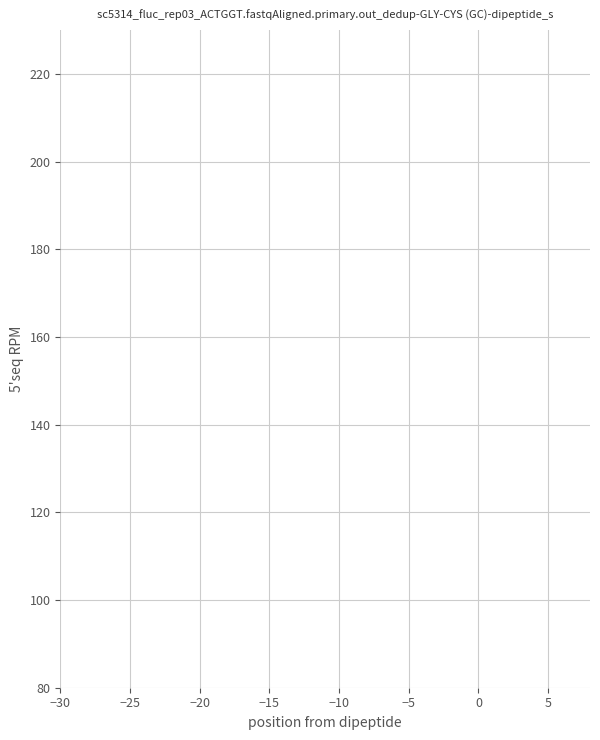

The value at 0 is 2673. True or false?

False